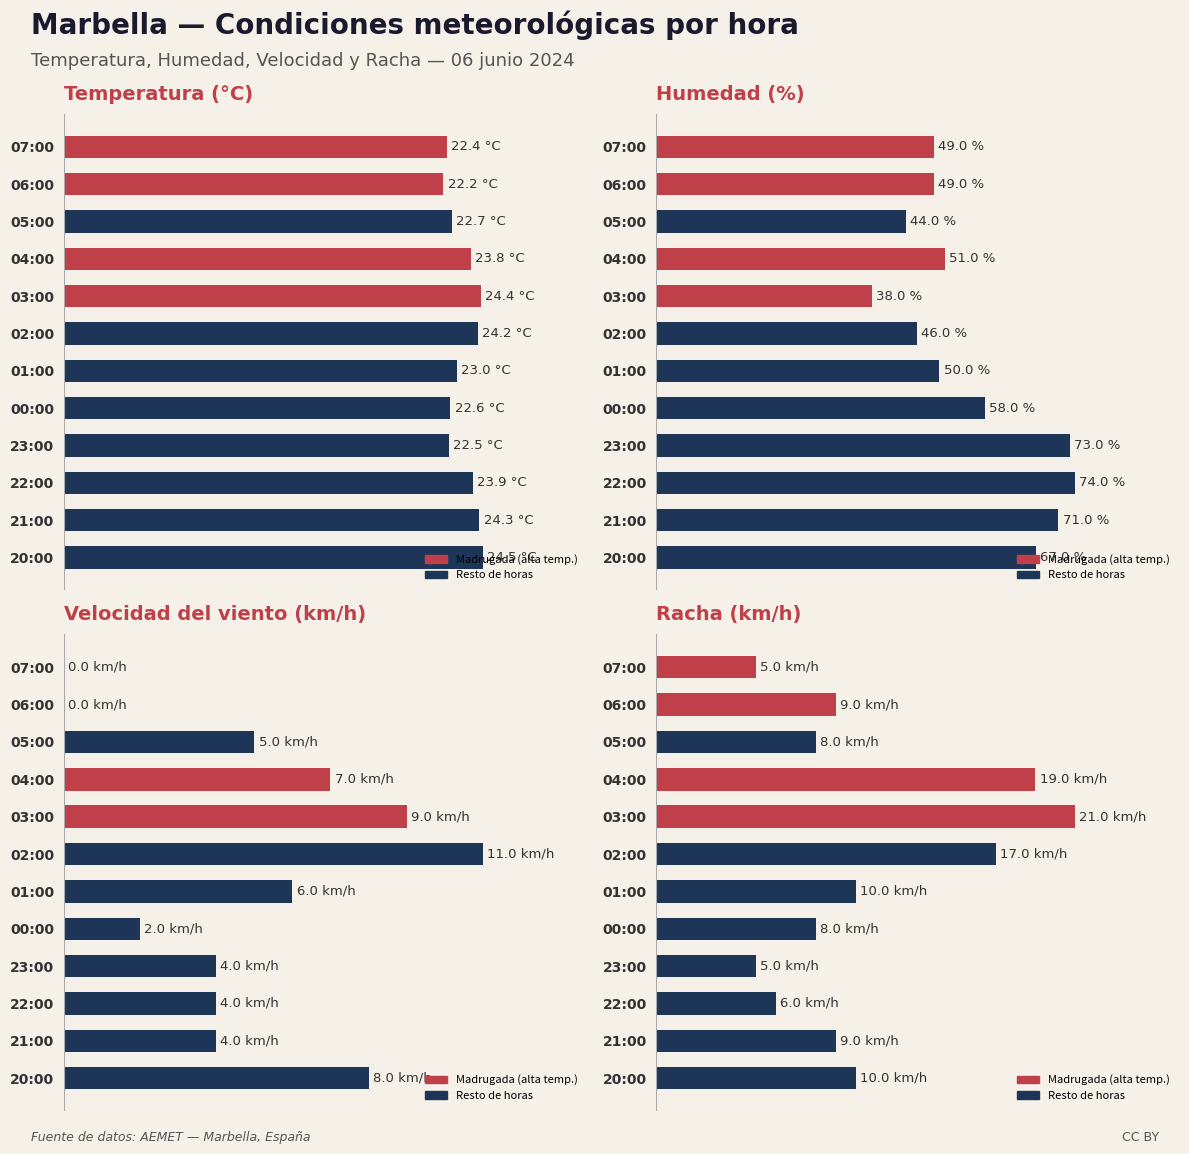

The value of Humedad (%) at 02:00 is 67.3. True or false?

False